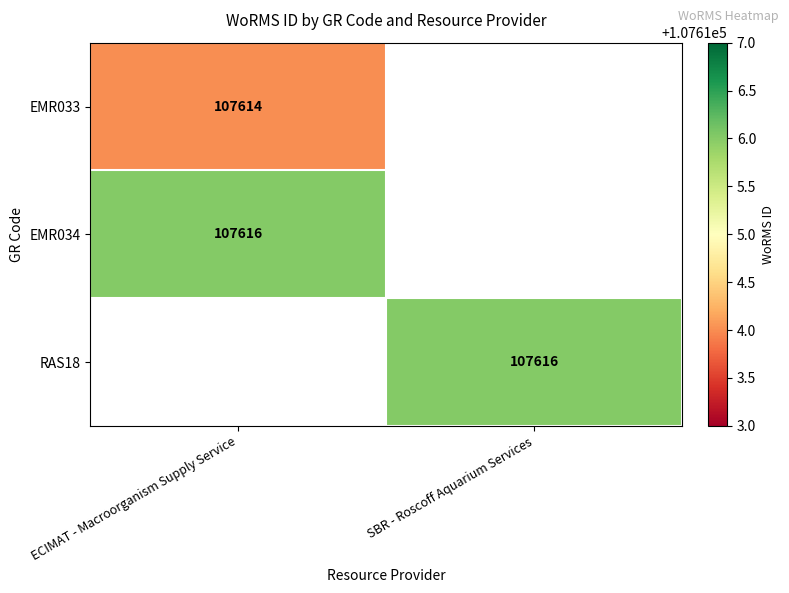

Which category has the lowest value across all series?

ECIMAT - Macroorganism Supply Service